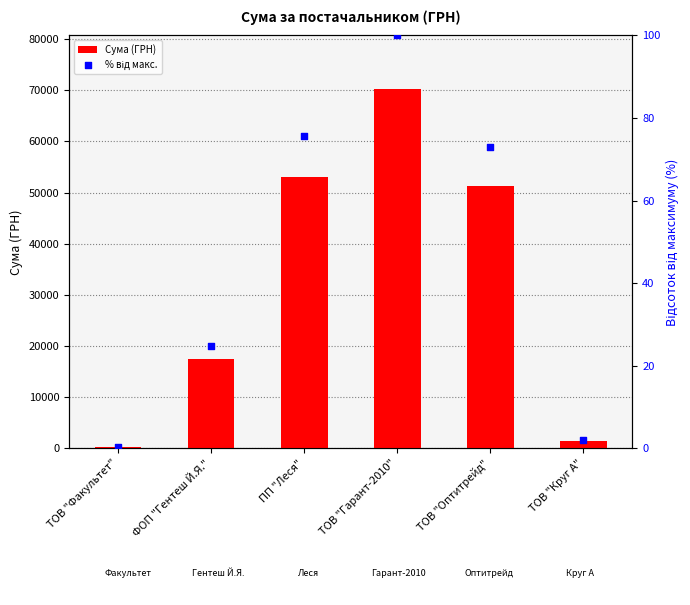

Which series contains the highest Y value?

Сума (ГРН)